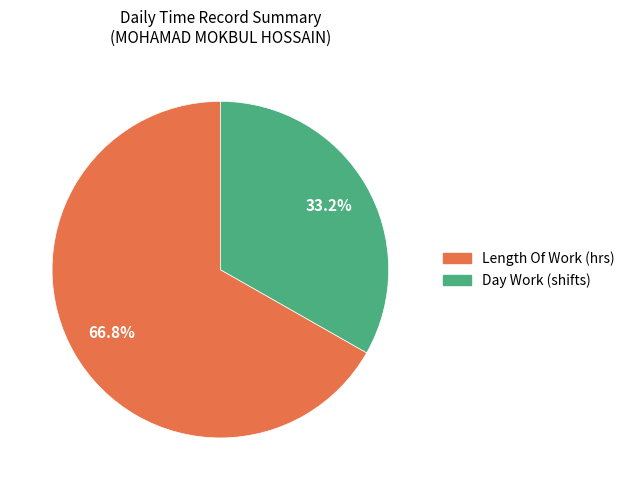

Is there any slice that represents more than half of the pie?

Yes